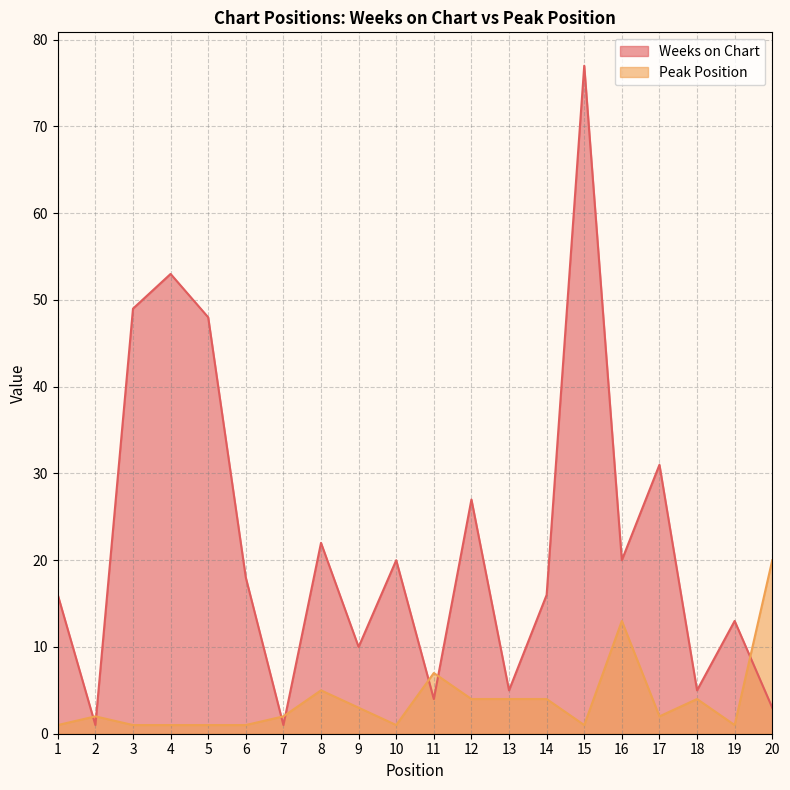

What is the difference between the highest and lowest values at 4?

52